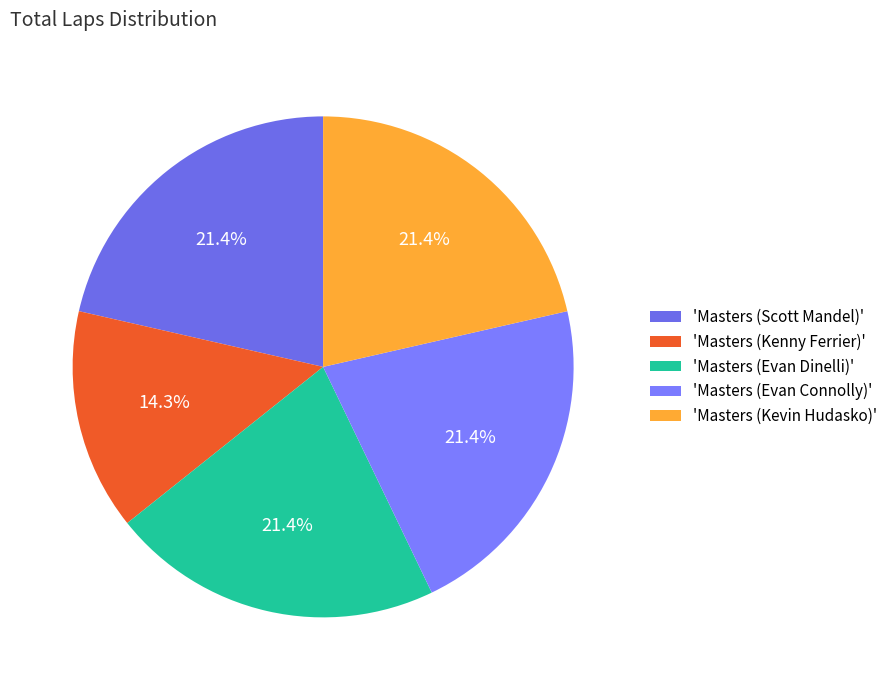

How many slices are in this pie chart?

5